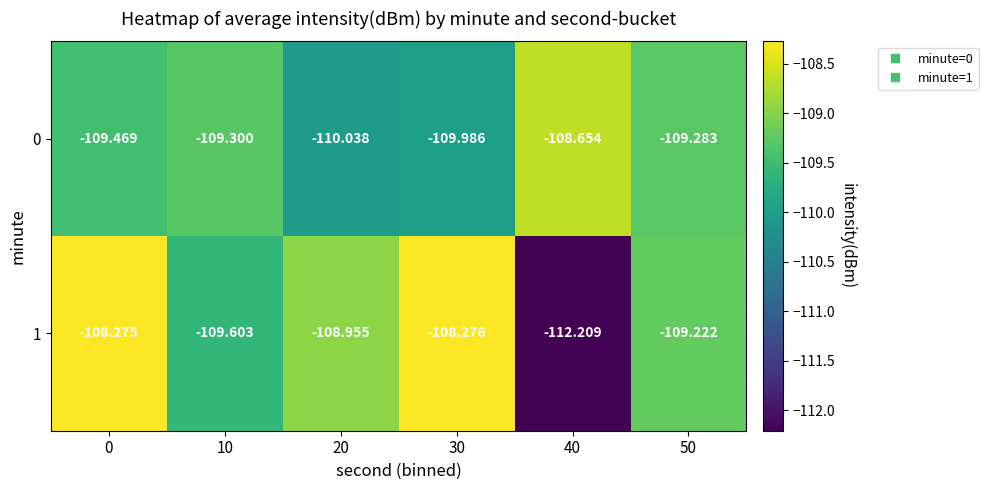

Is the value of 0 at 50 greater than the value of 1 at 0?

No